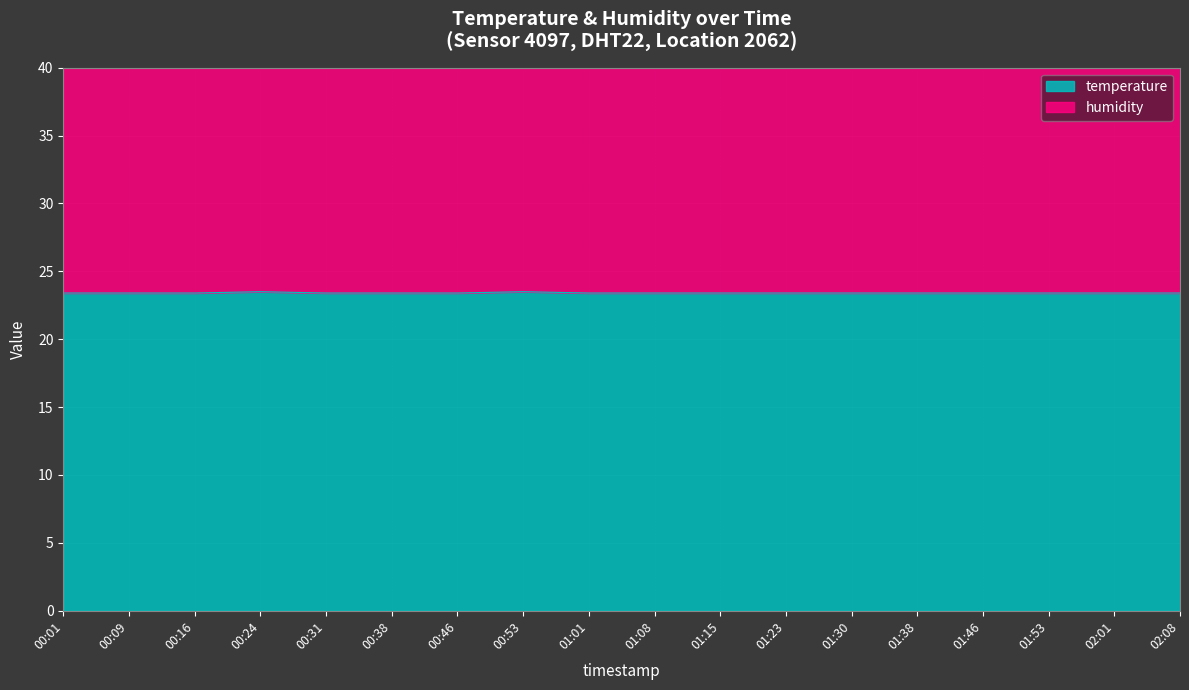

What is the change in value from 00:46 to 00:53?

+0.1